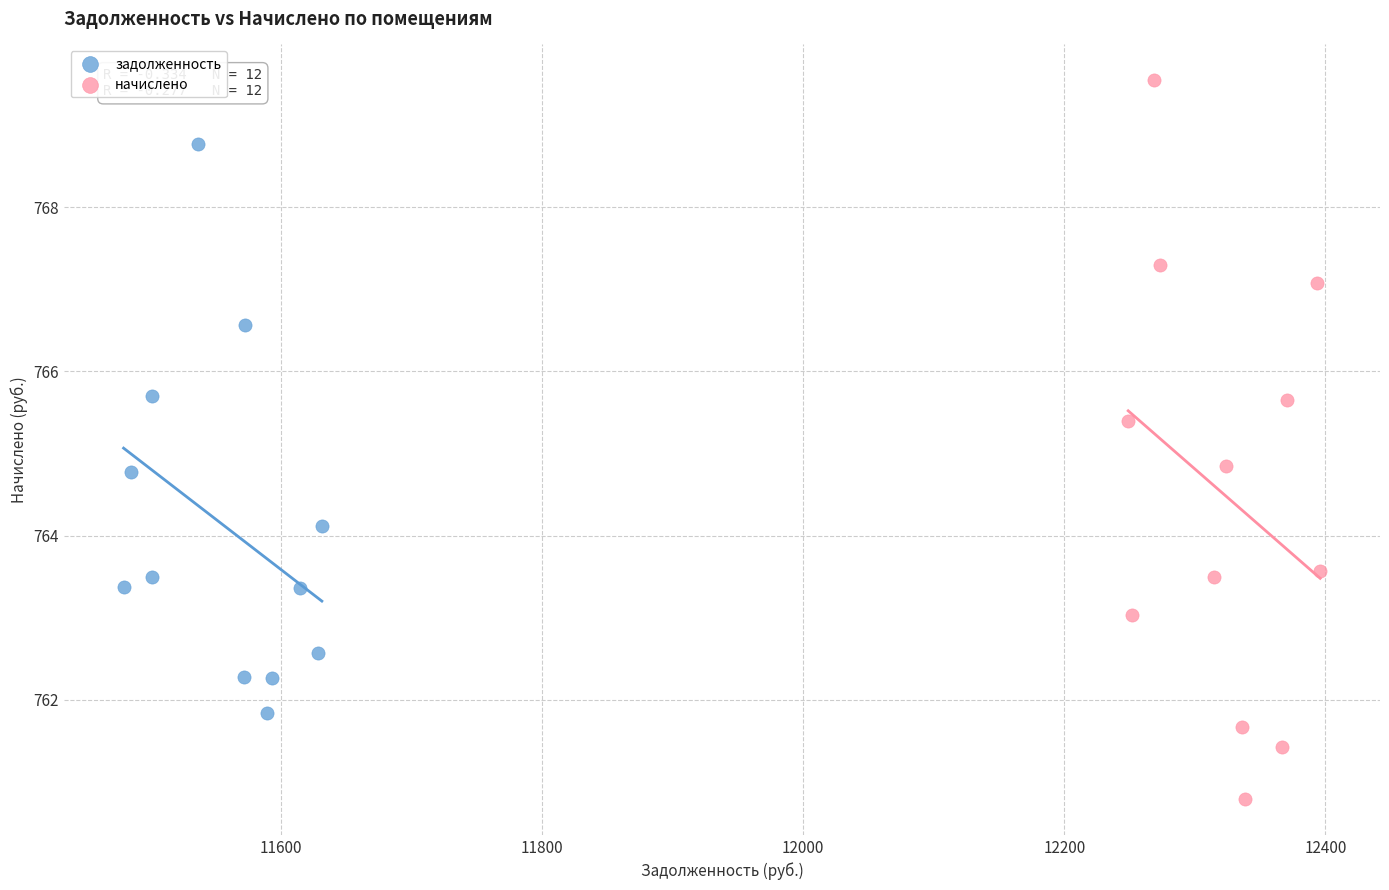

Which series reaches the minimum Y coordinate?

начислено